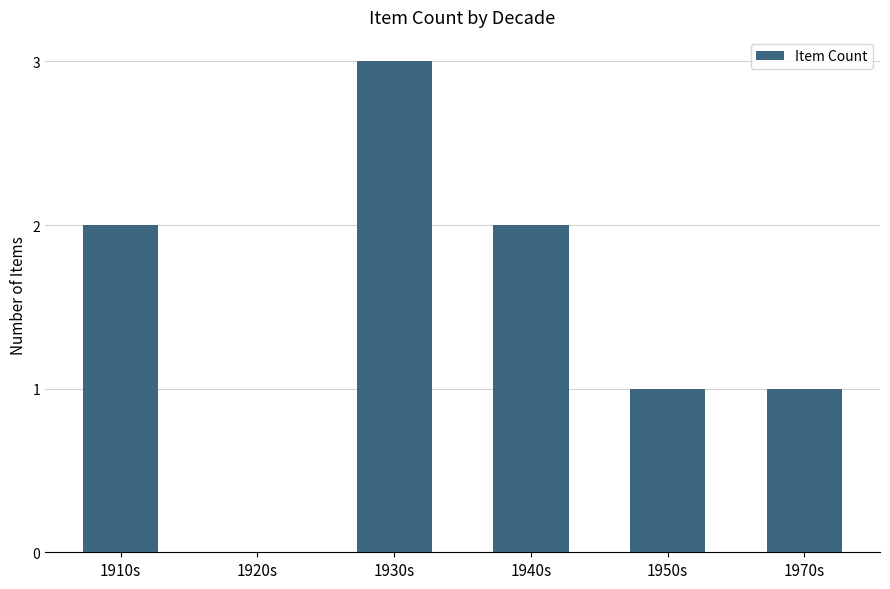

Which label corresponds to the largest value in the chart?

1930s